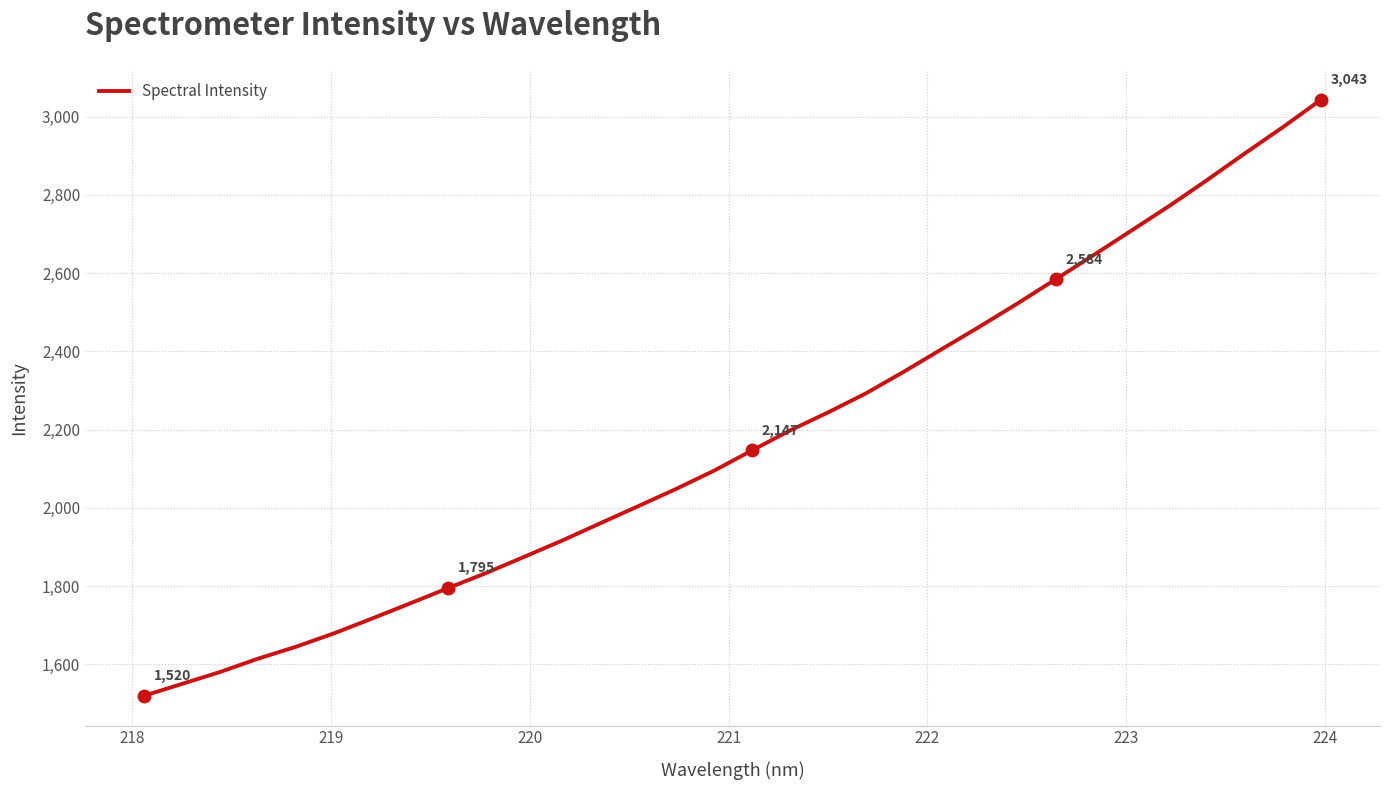

What is the difference between the maximum and minimum values?

1523.7